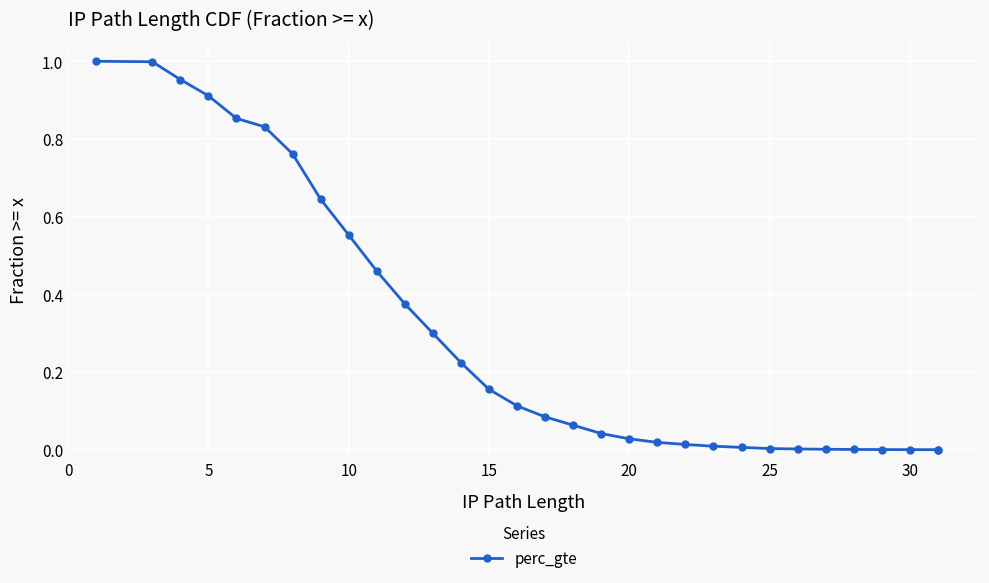

The value at 28 is 0.0. True or false?

False